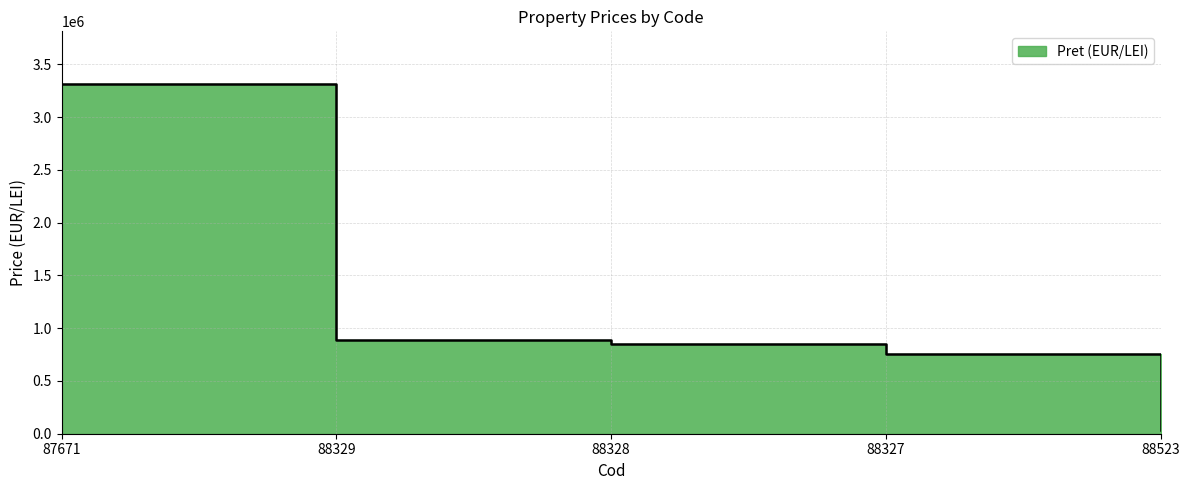

Rank the categories by value from highest to lowest.

87671, 88329, 88328, 88327, 88523